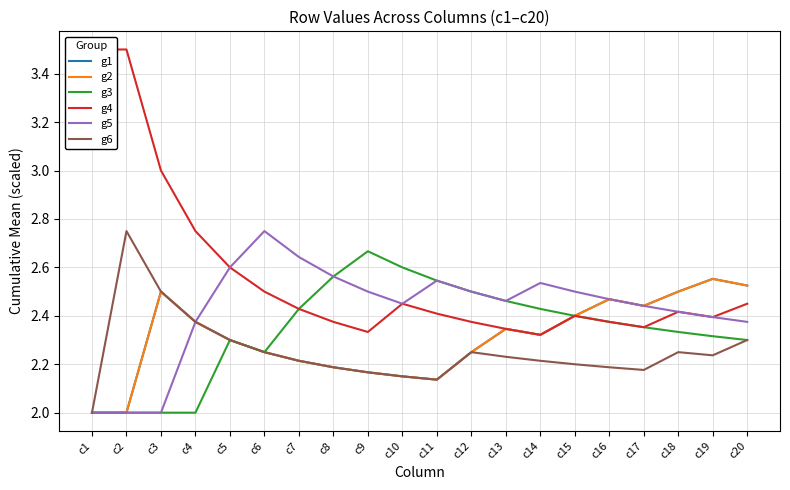

Does the chart display data point markers on the line(s)?

No